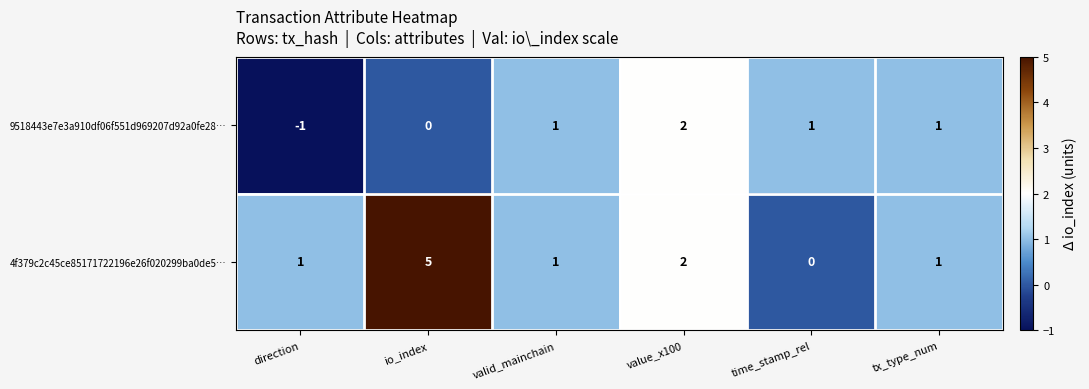

Reading right to left, transcribe all the data shown in this chart.

9518443e7e3a910df06f551d969207d92a0fe28…: 1	1	2	1	0	-1
4f379c2c45ce85171722196e26f020299ba0de5…: 1	0	2	1	5	1